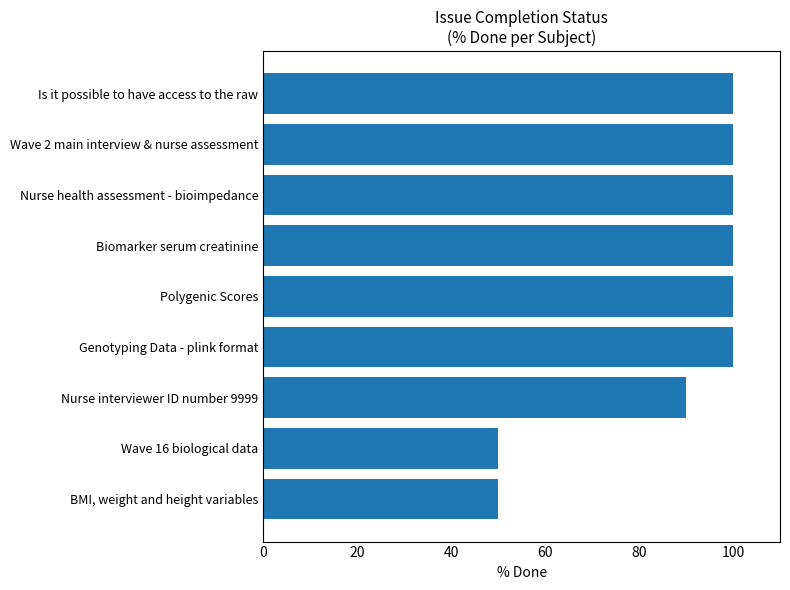

True or false: the data shows 55 at Nurse interviewer ID number 9999.

False